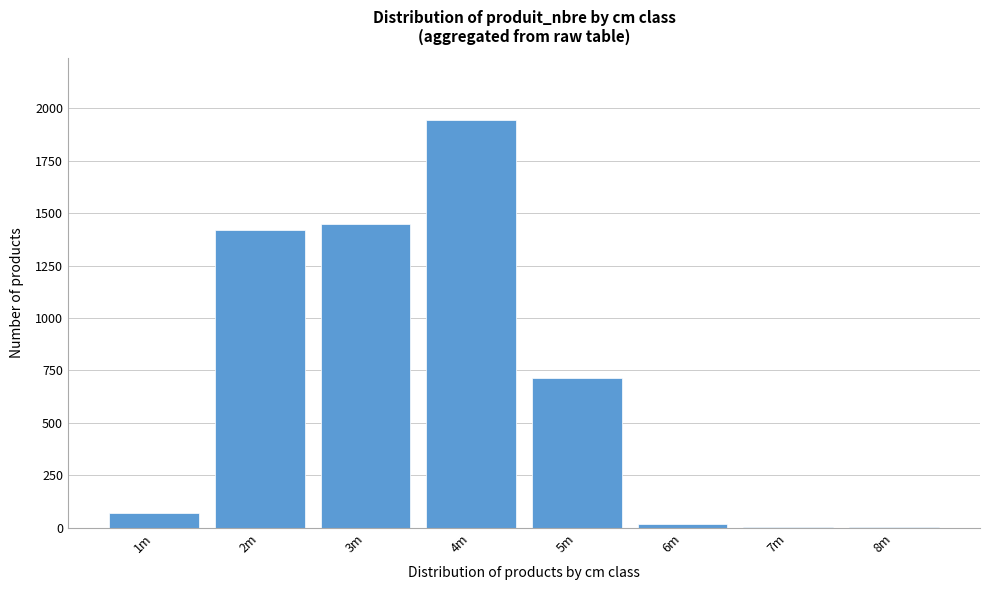

What is the sum of all values?

5621